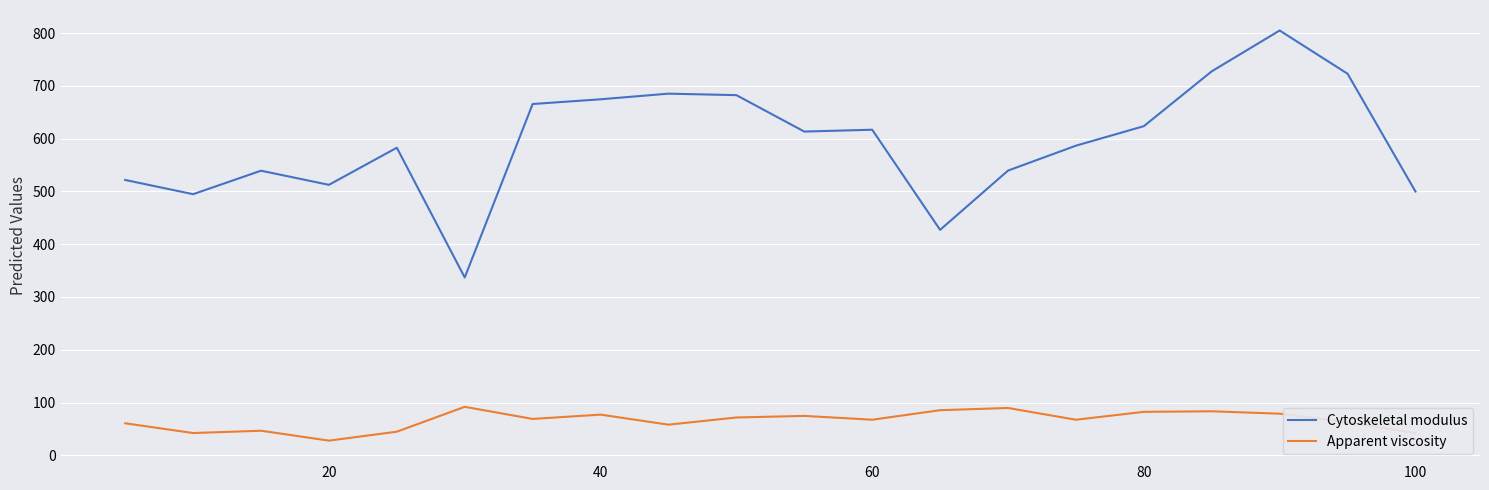

Which series has the largest range (max minus min)?

Cytoskeletal modulus